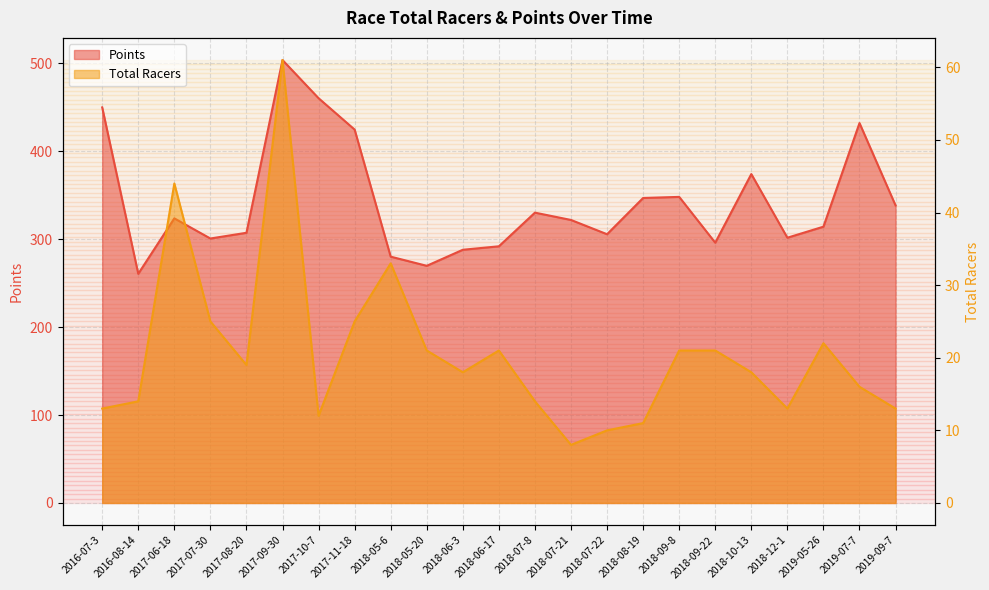

Does the chart display data point markers on the line(s)?

No